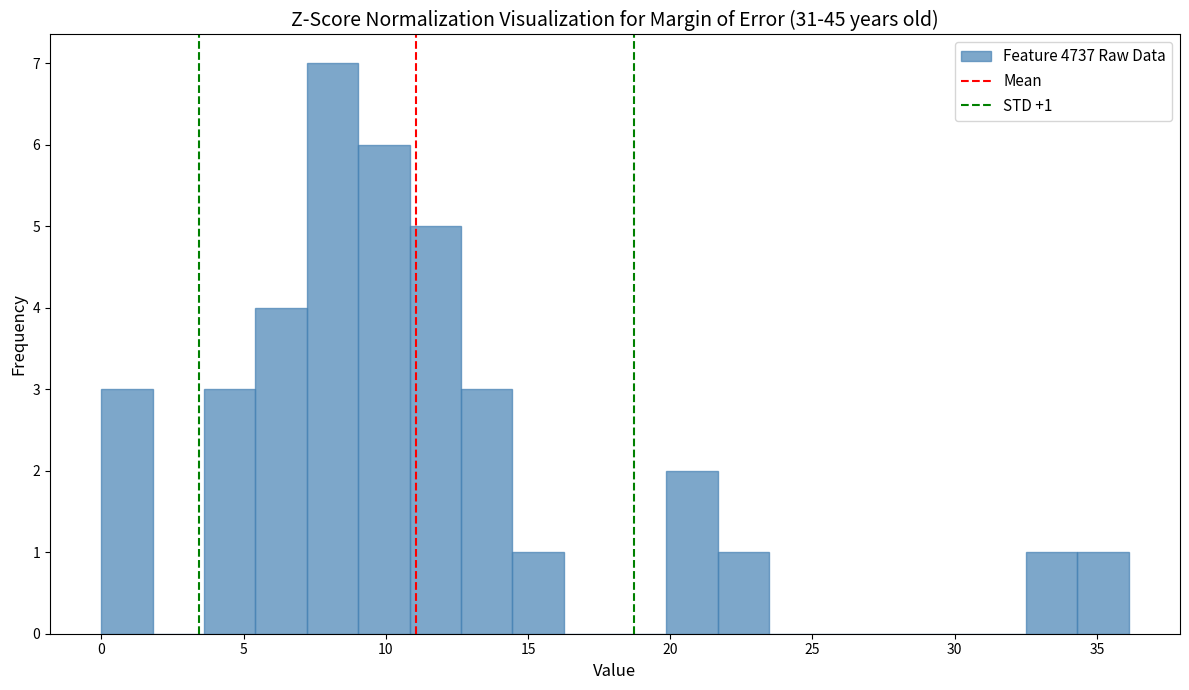

Read against the x-axis, roughly where is the centre of the tallest bar?

8.0